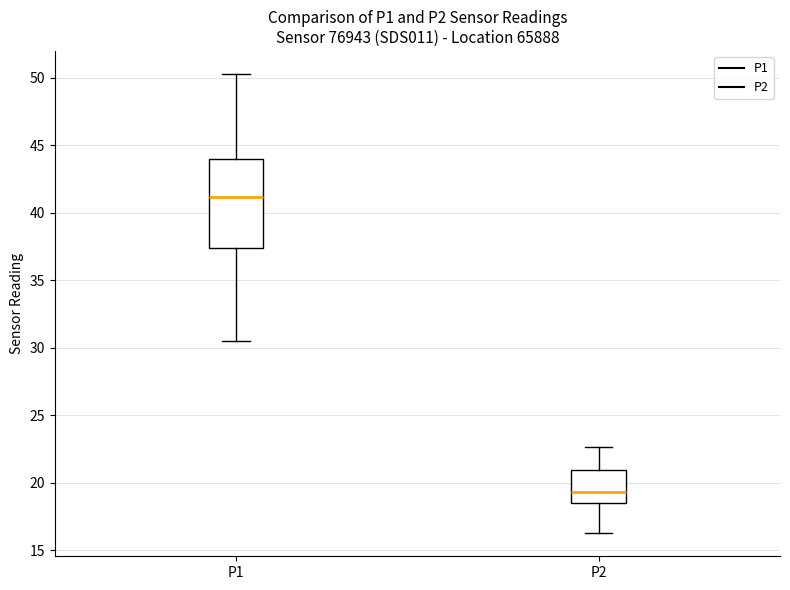

Comparing the boxes themselves (not the whiskers), which one is the tallest?

P1